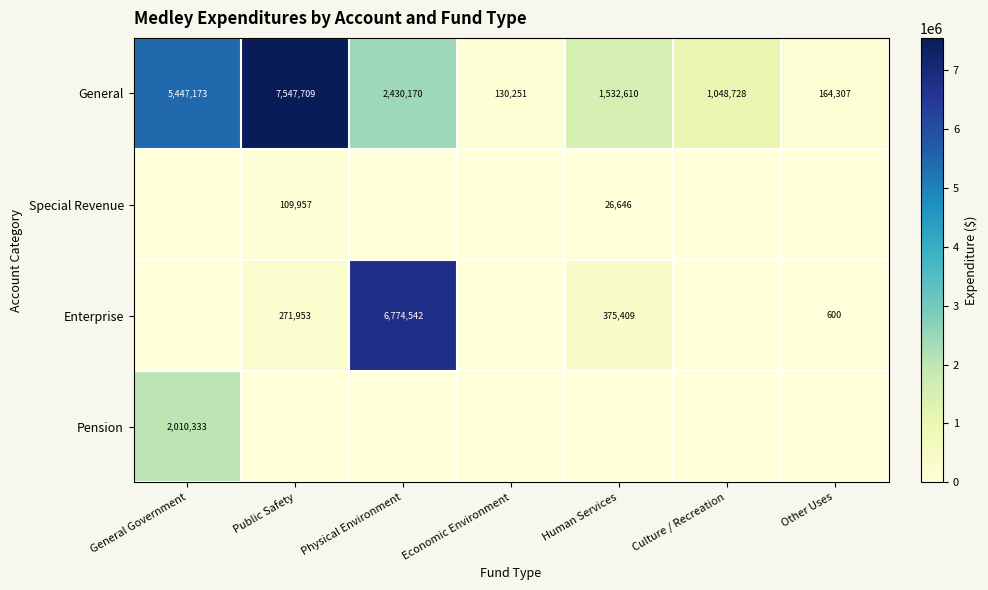

What is the difference between the General values at Economic Environment and Human Services?

1402359